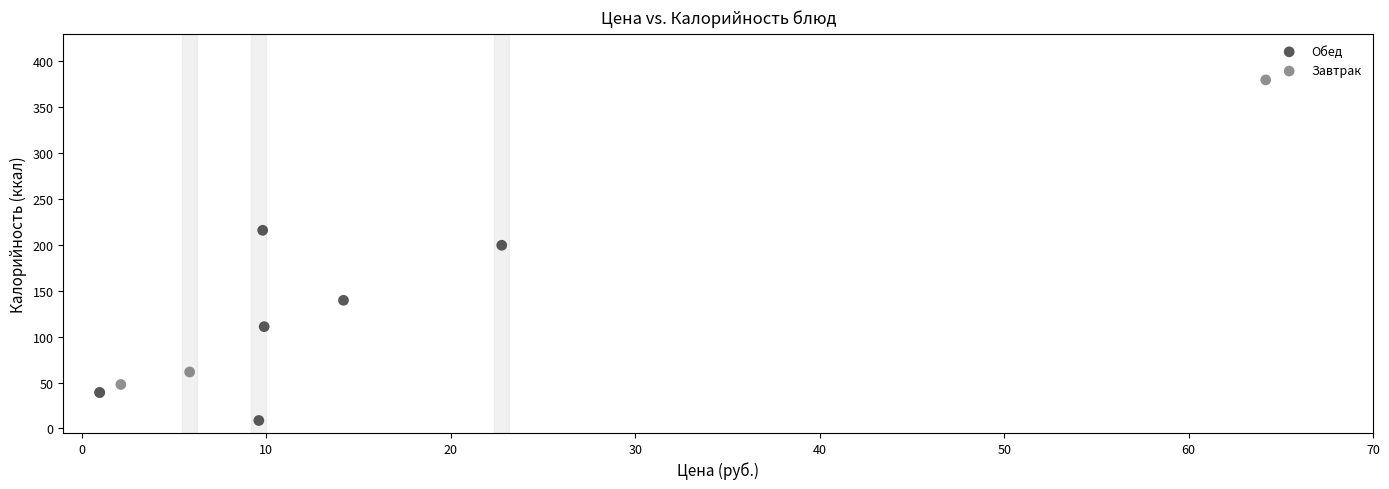

Which series reaches the maximum Y coordinate?

Завтрак